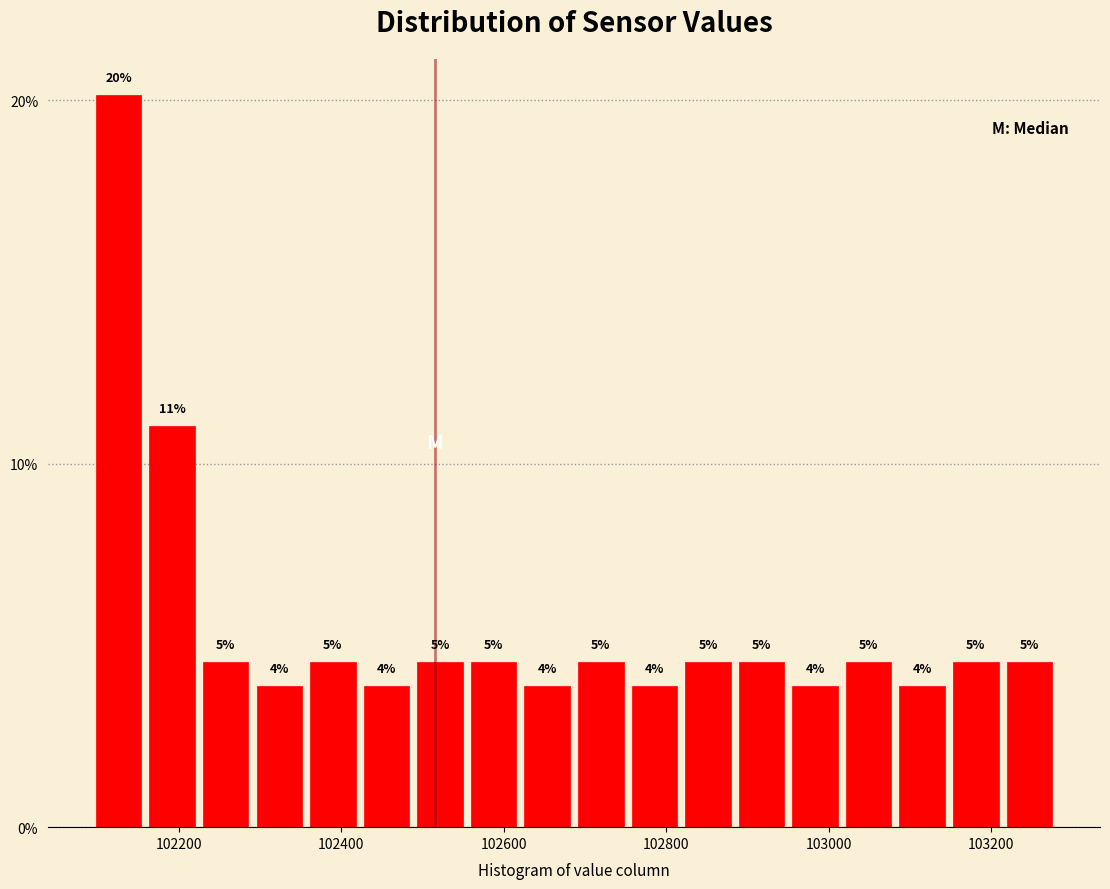

Around what value on the x-axis is the tallest bar? Give the approximate position of its centre, as read against the axis.

102120